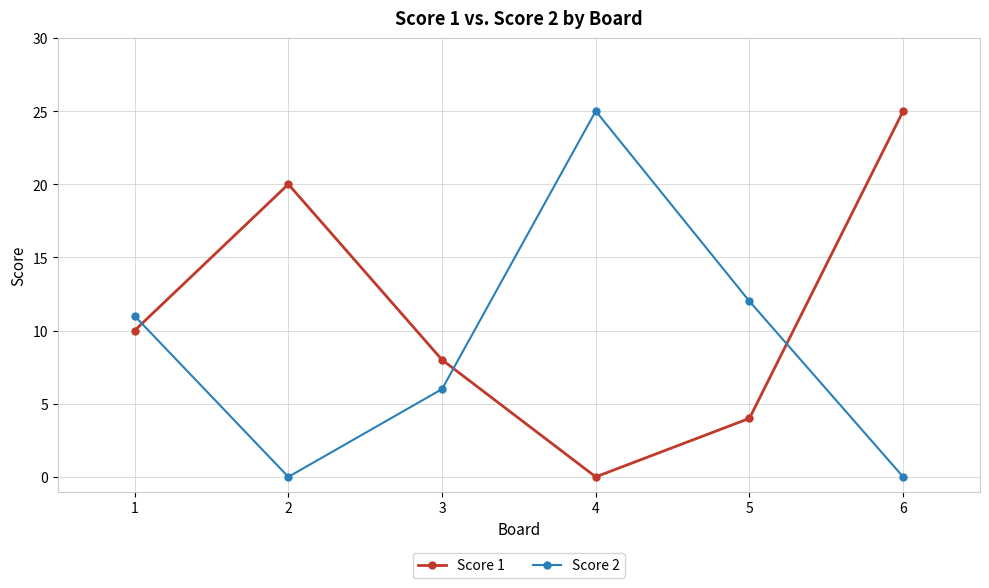

Reading left to right, transcribe all the data shown in this chart.

Score 1: 1=10	2=20	3=8	4=0	5=4	6=25
Score 2: 1=11	2=0	3=6	4=25	5=12	6=0